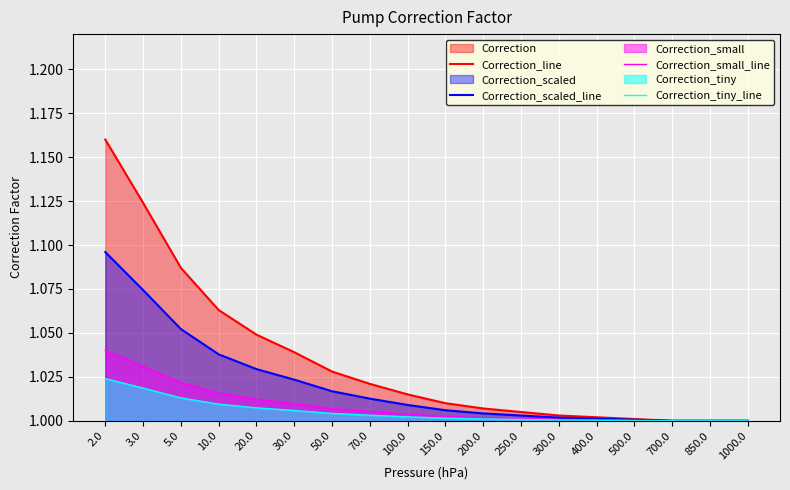

The value of Correction_tiny_line at 1000.0 is 0.4. True or false?

False